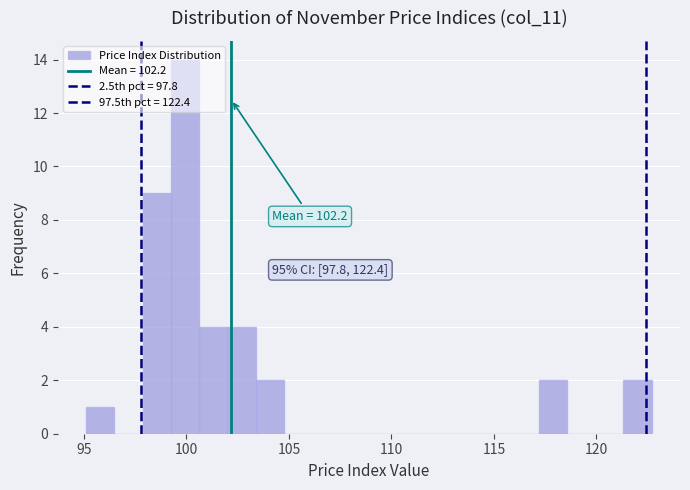

Around what value on the x-axis is the tallest bar? Give the approximate position of its centre, as read against the axis.

100.0